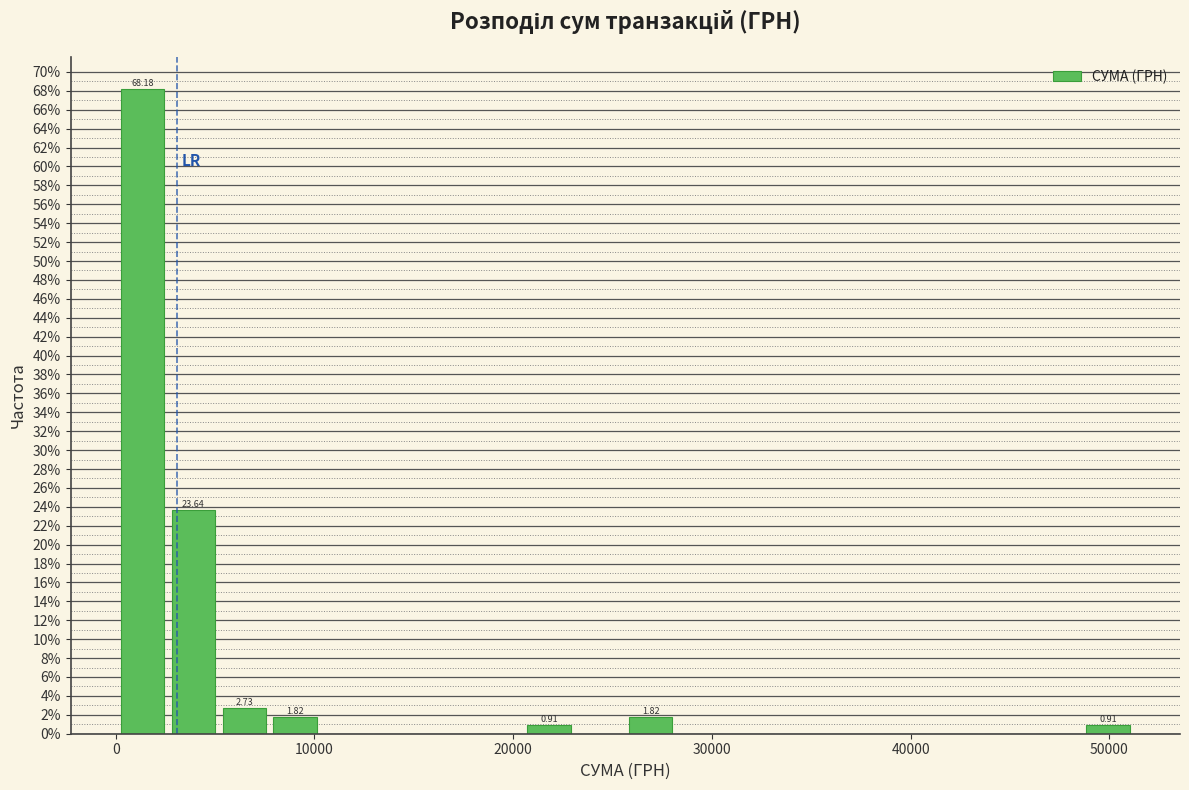

Around what value on the x-axis is the tallest bar? Give the approximate position of its centre, as read against the axis.

1000